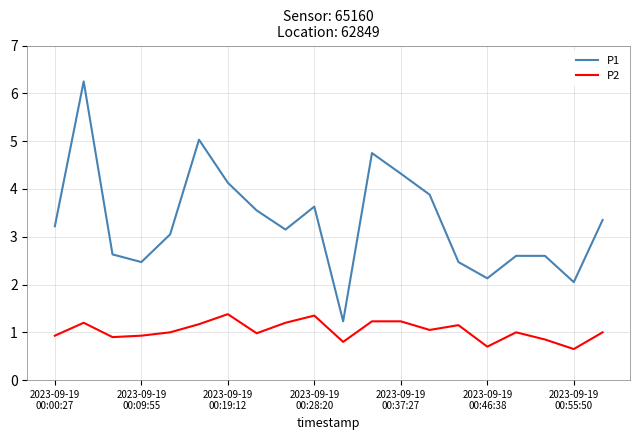

At how many categories does at least one series exceed 4?

5